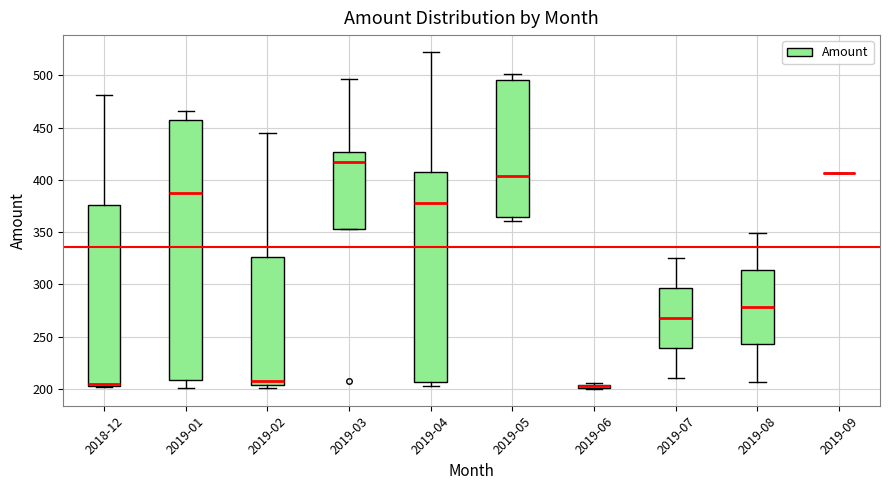

Where does the upper whisker of the box for 2019-08 end on the y-axis? The values are not printed on the chart, so give them approximately, as read against the axis.

350